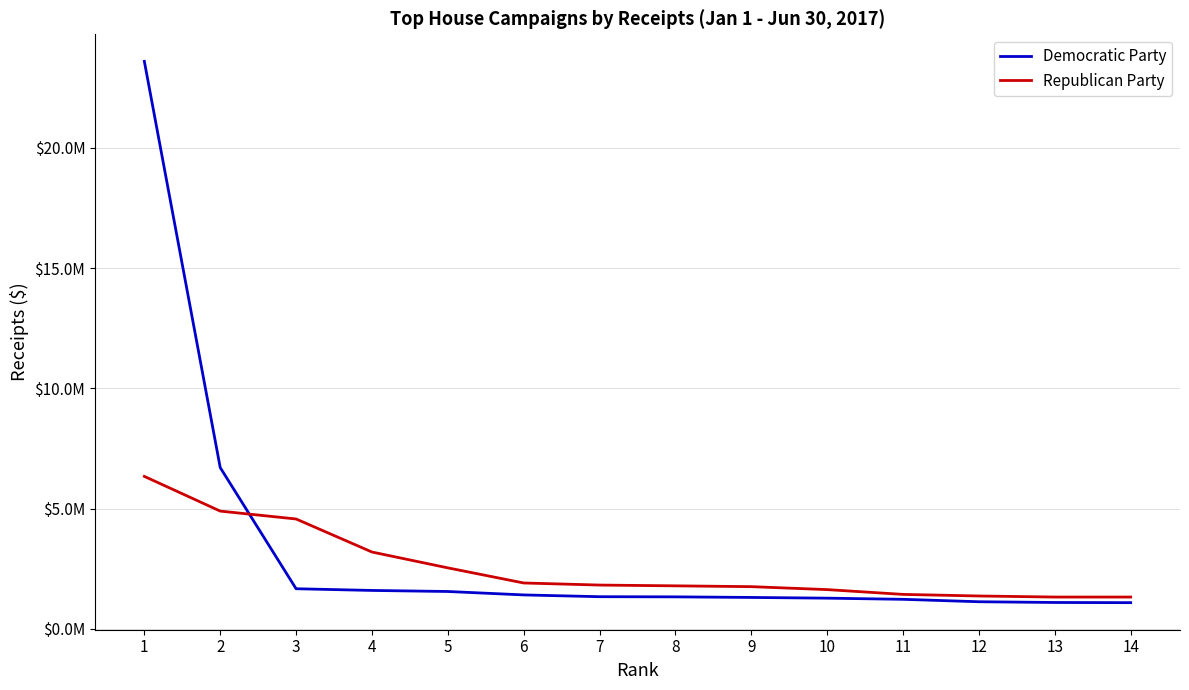

What are all the series names shown in the legend?

Democratic Party, Republican Party